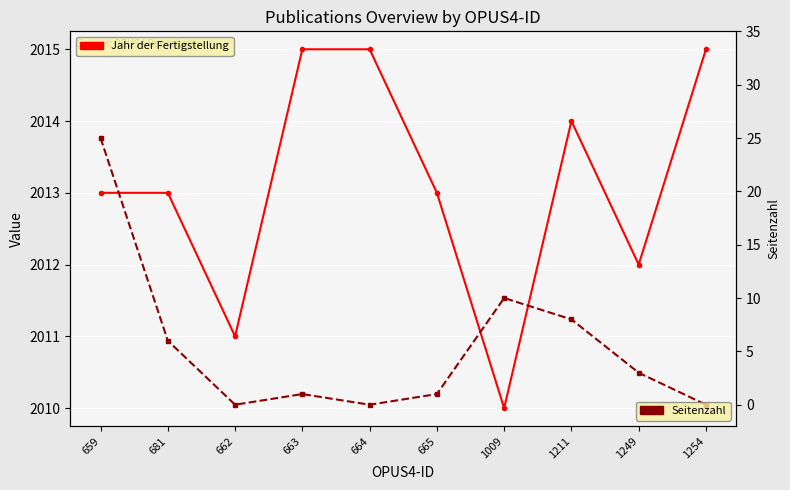

What is the difference between the highest and lowest values at 659?

1988